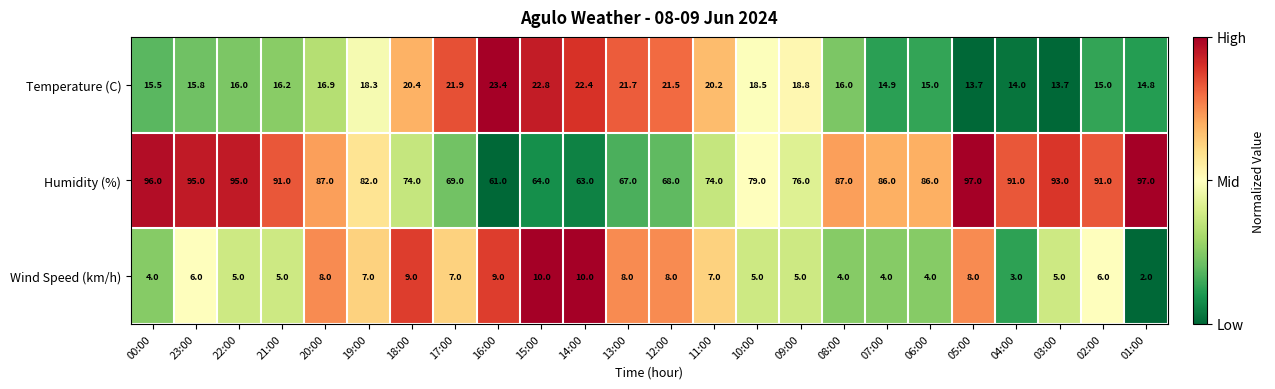

Which series has the largest total across all categories?

Humidity (%)